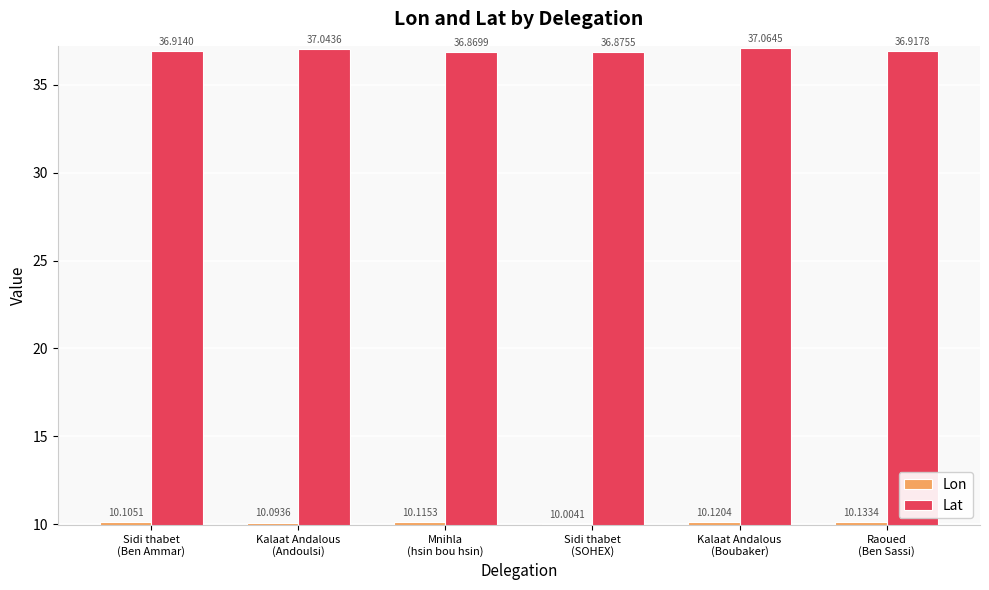

What is the label of the 1st bar from the left?

Sidi thabet
(Ben Ammar)